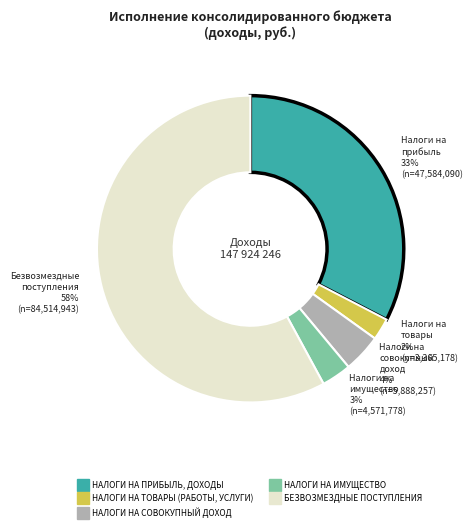

What is the largest slice in the pie chart?

БЕЗВОЗМЕЗДНЫЕ ПОСТУПЛЕНИЯ